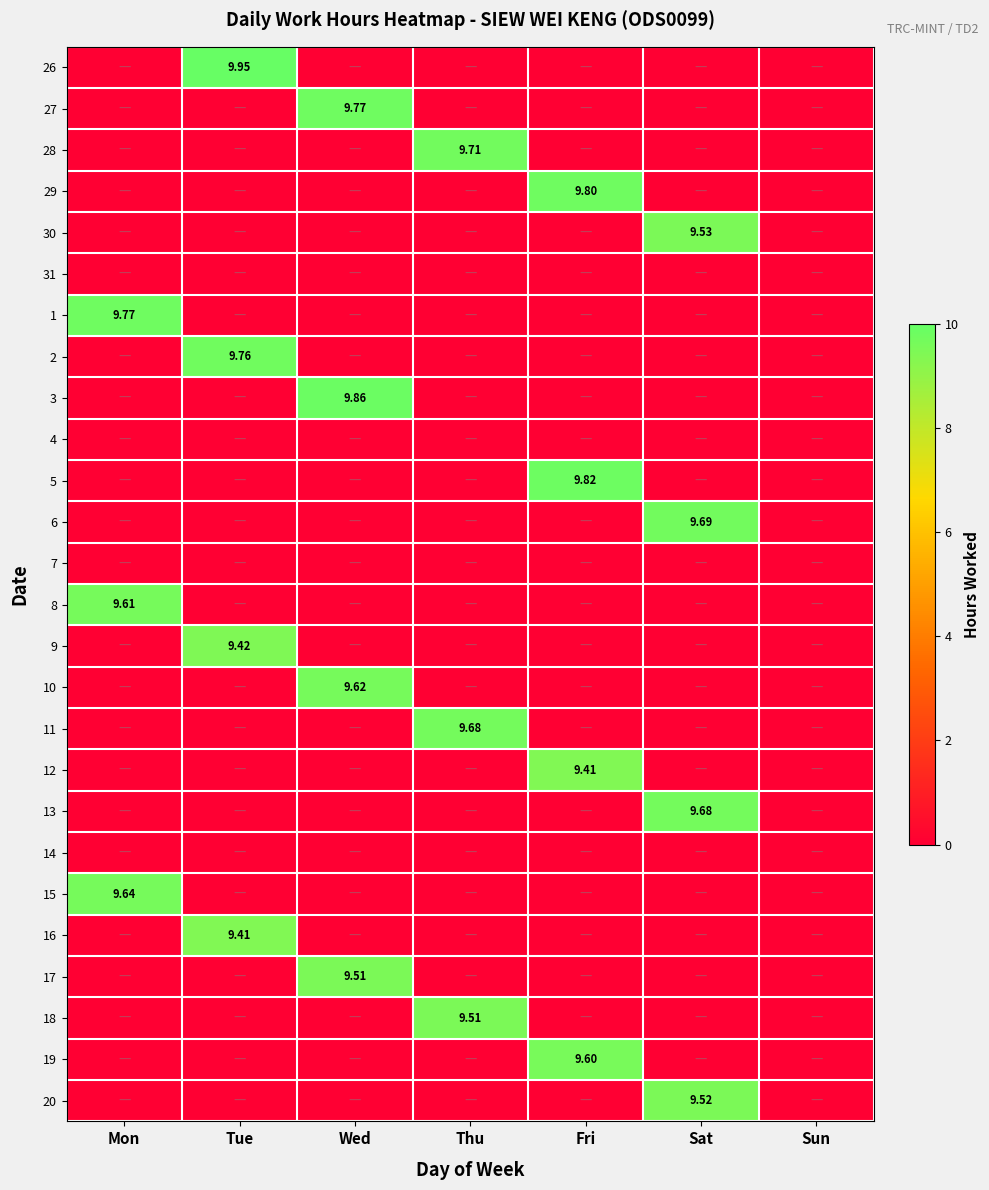

True or false: 18 has a value of 0.0 at Wed.

True